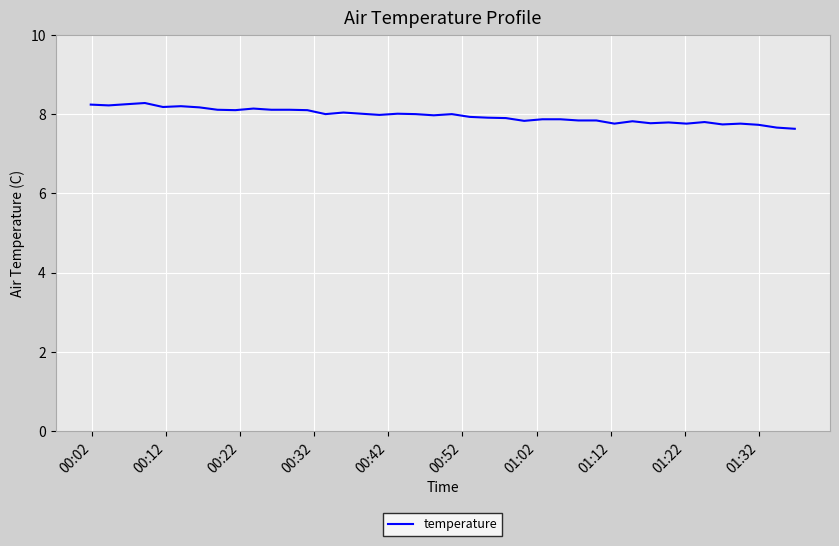

What is the average value?

8.0